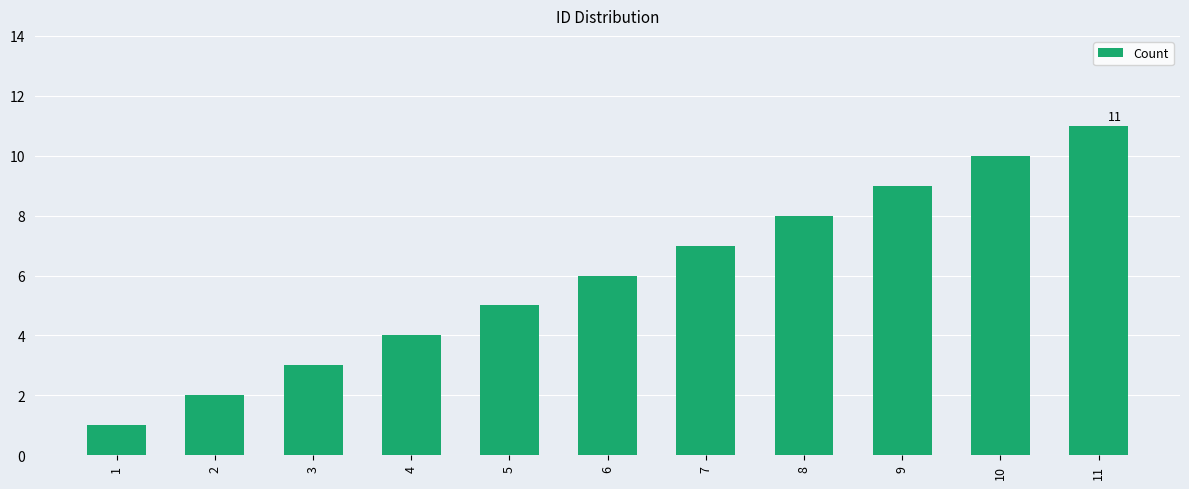

Rank the categories by value from highest to lowest.

11, 10, 9, 8, 7, 6, 5, 4, 3, 2, 1